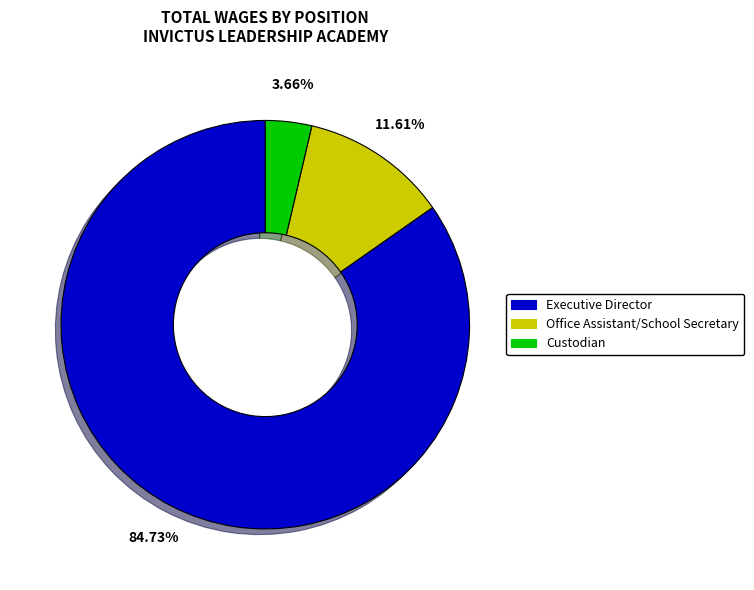

To the nearest percent, what is the difference between the largest and smallest slice percentages?

81%